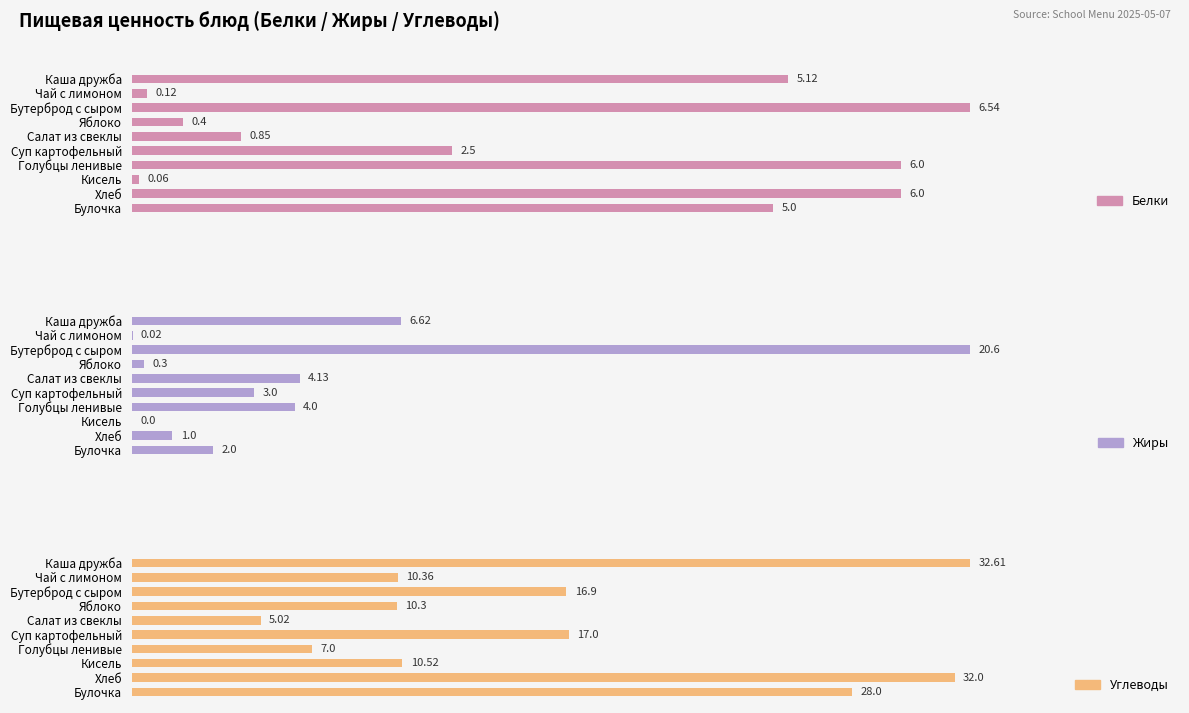

The value of Жиры at Хлеб is 1.0. True or false?

True